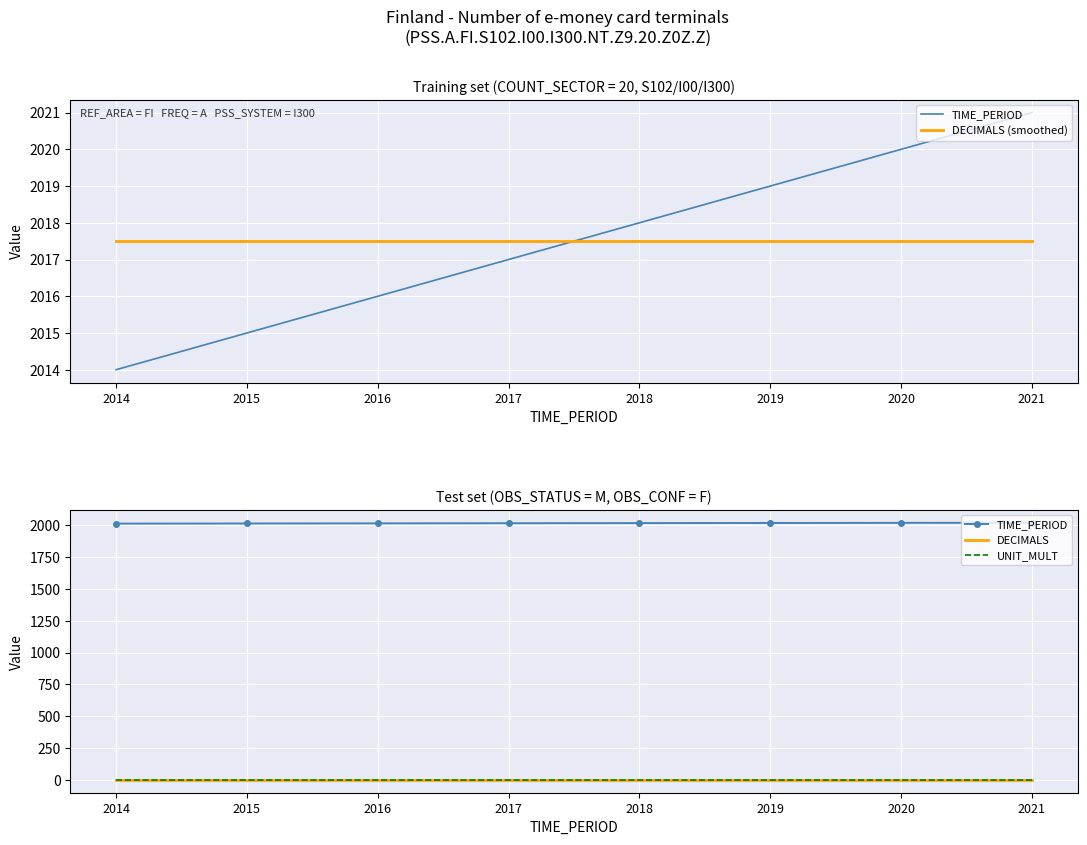

Is it true that TIME_PERIOD equals 2014.0 at 2014?

True